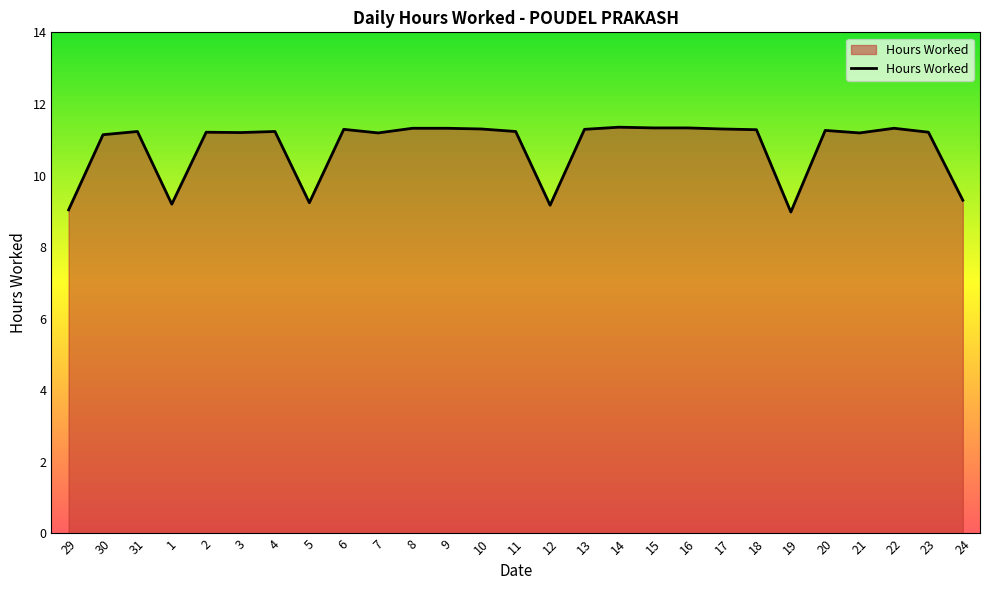

What is the minimum value shown in the chart?

9.0